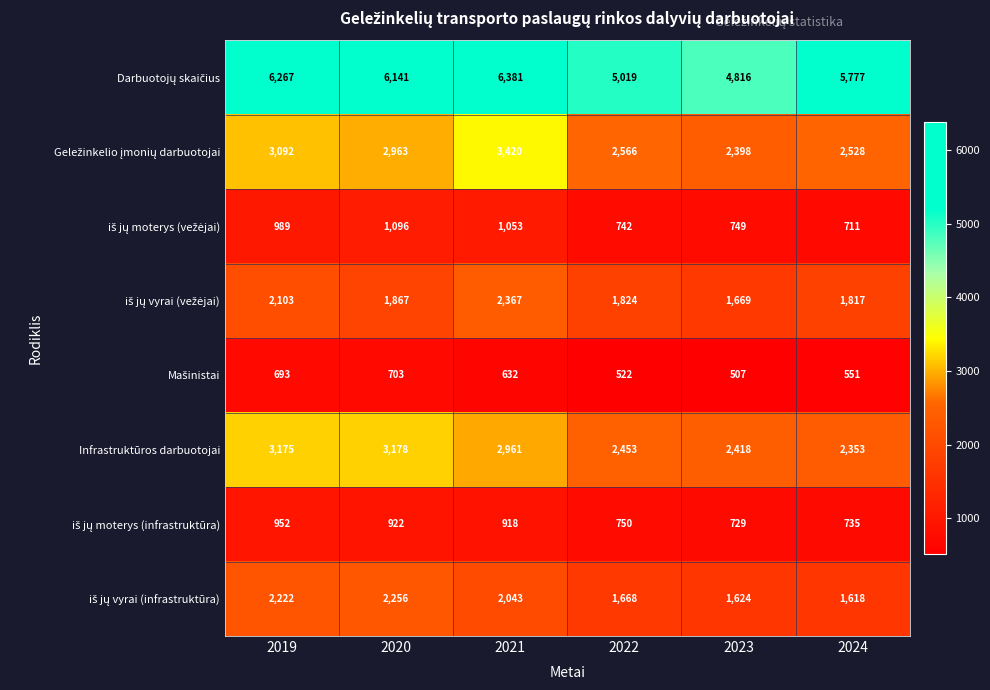

How many categories are shown in the chart?

6